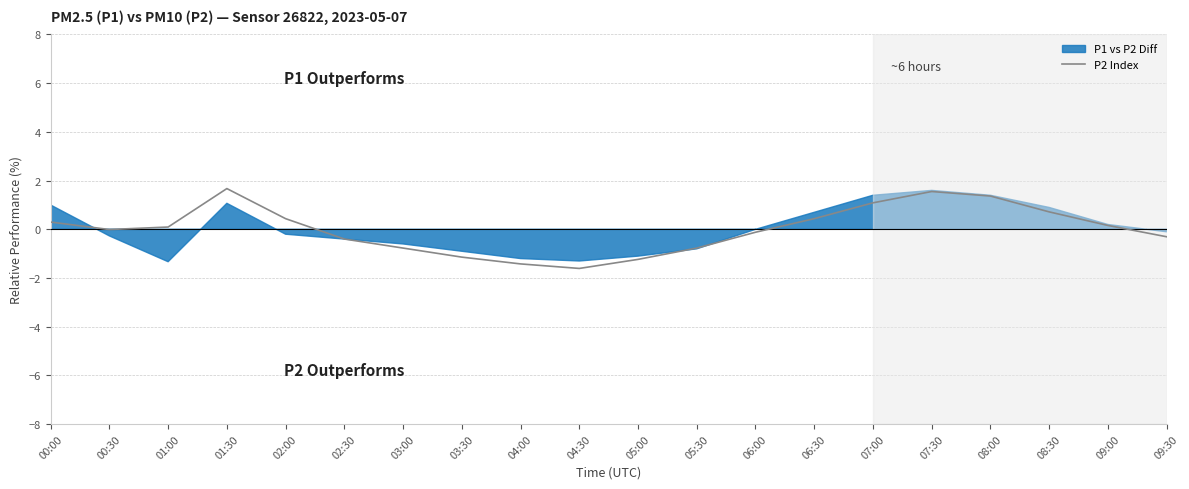

What position from the right is 03:00?

14